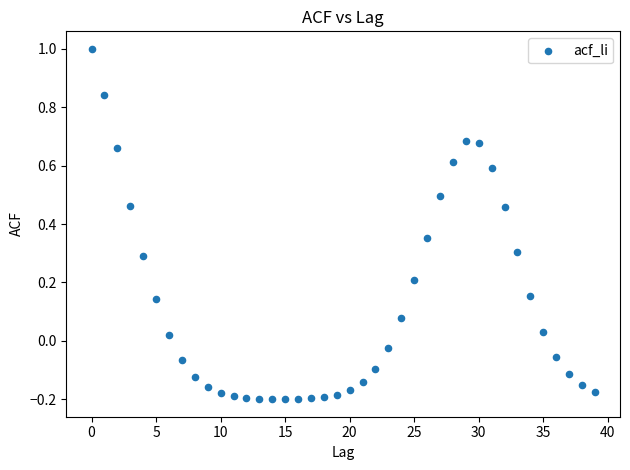

What is the range of Y values (max minus min)?

1.2